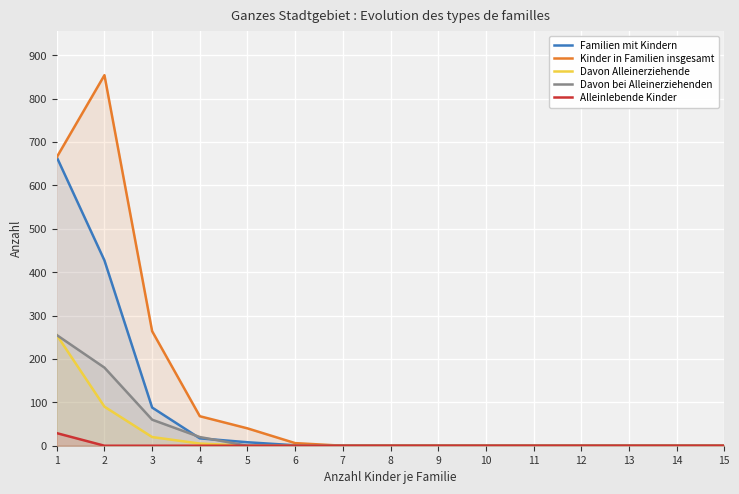

The value of Kinder in Familien insgesamt at 7 is 519. True or false?

False